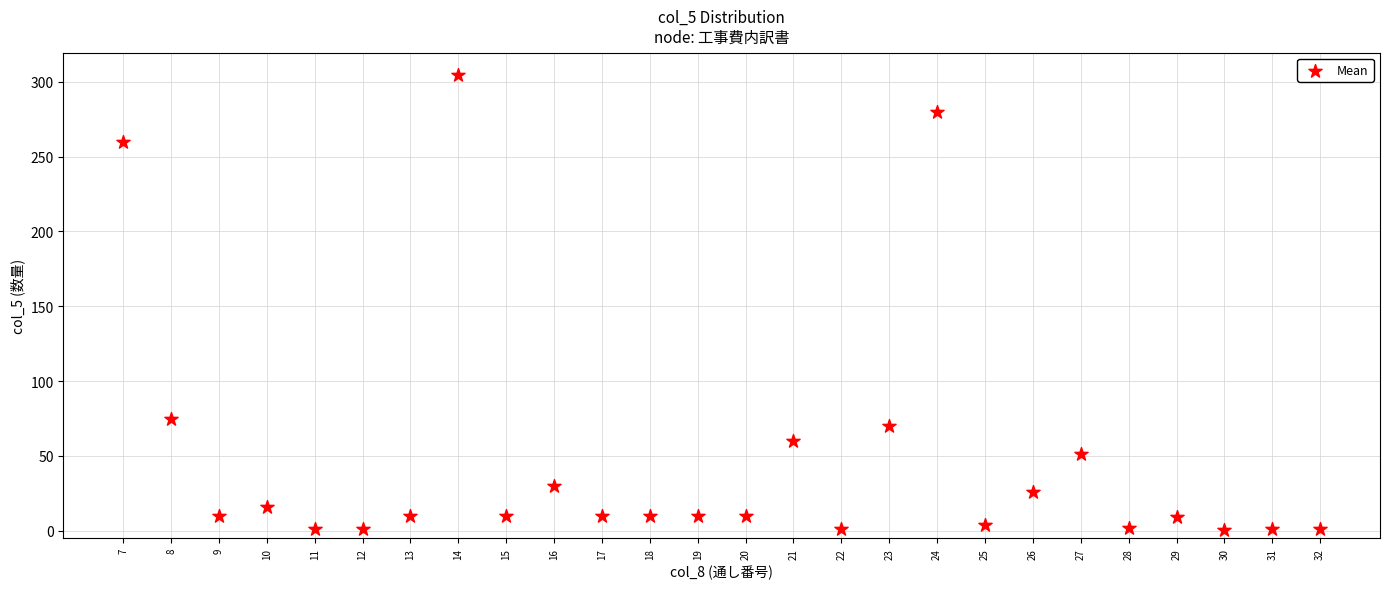

What is the range of X values (max minus min)?

25.0